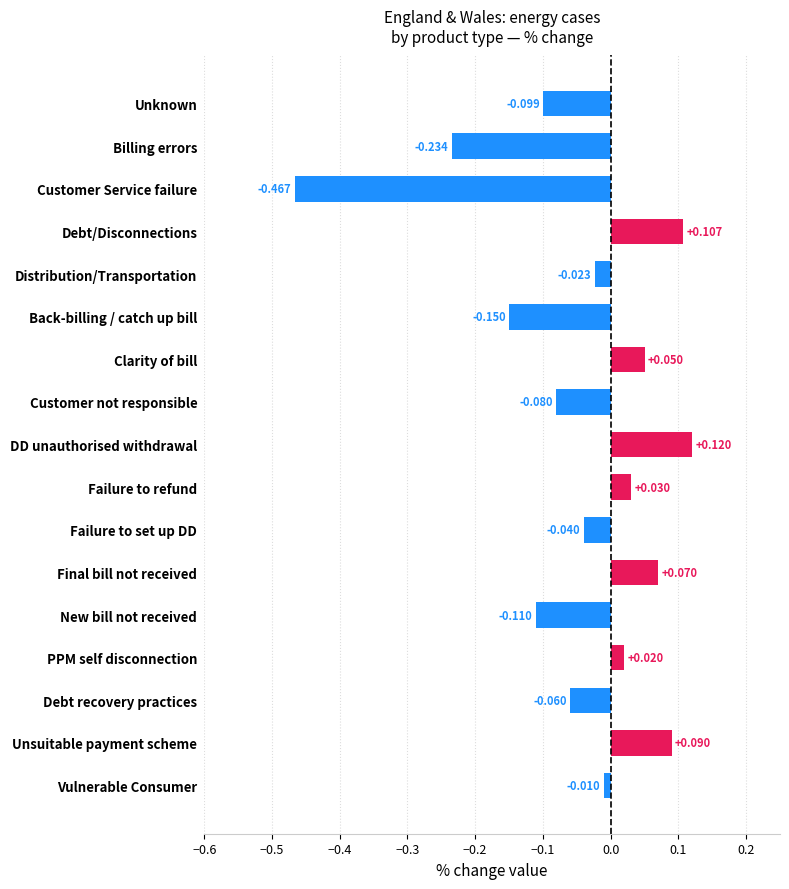

Rank the categories by value from lowest to highest.

Customer Service failure, Billing errors, Back-billing / catch up bill, New bill not received, Unknown, Customer not responsible, Debt recovery practices, Failure to set up DD, Distribution/Transportation, Vulnerable Consumer, PPM self disconnection, Failure to refund, Clarity of bill, Final bill not received, Unsuitable payment scheme, Debt/Disconnections, DD unauthorised withdrawal